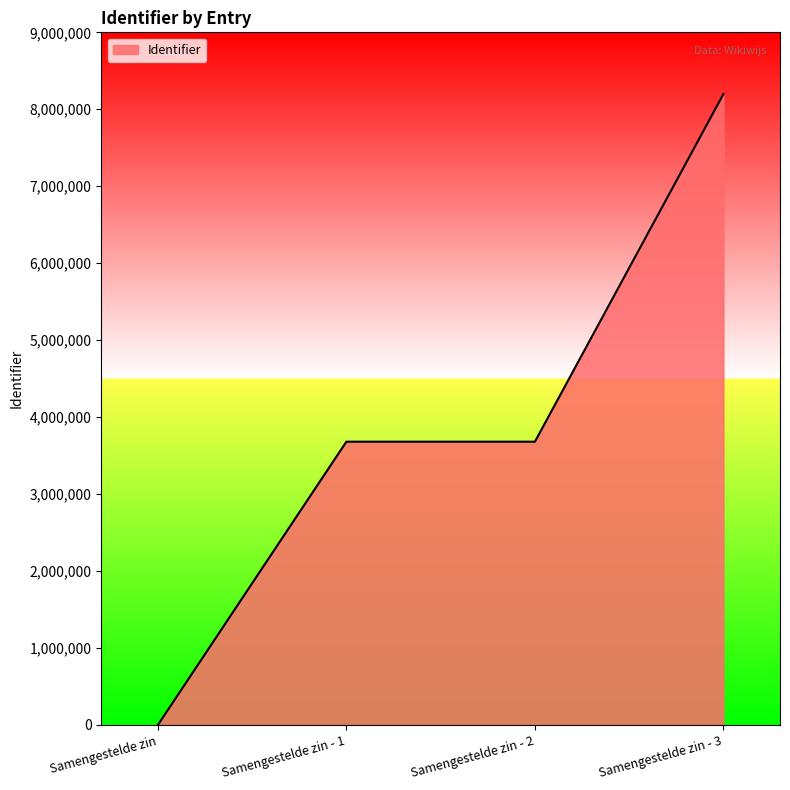

What is the change in value from Samengestelde zin - 1 to Samengestelde zin - 3?

+4517404